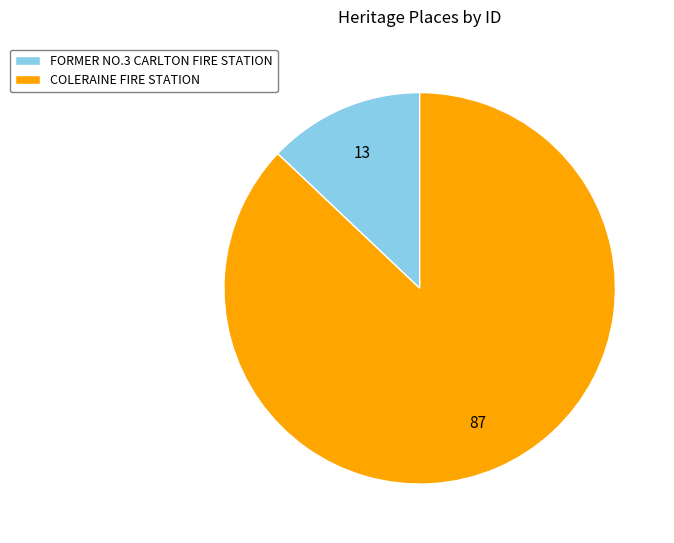

Rank the categories by value from lowest to highest.

FORMER NO.3 CARLTON FIRE STATION, COLERAINE FIRE STATION